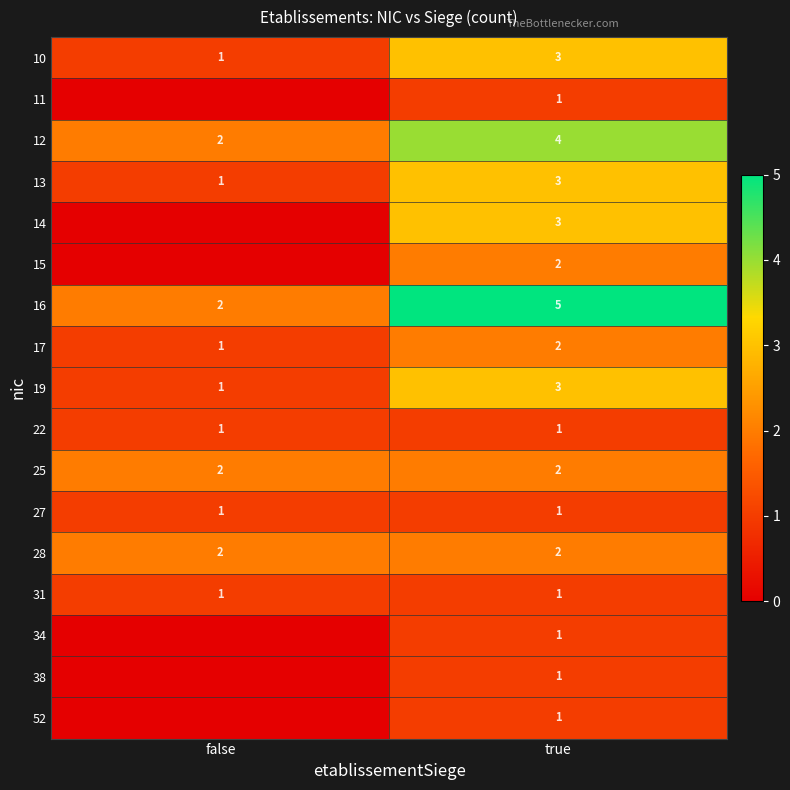

List the labels in order of 19 value, smallest first.

false, true